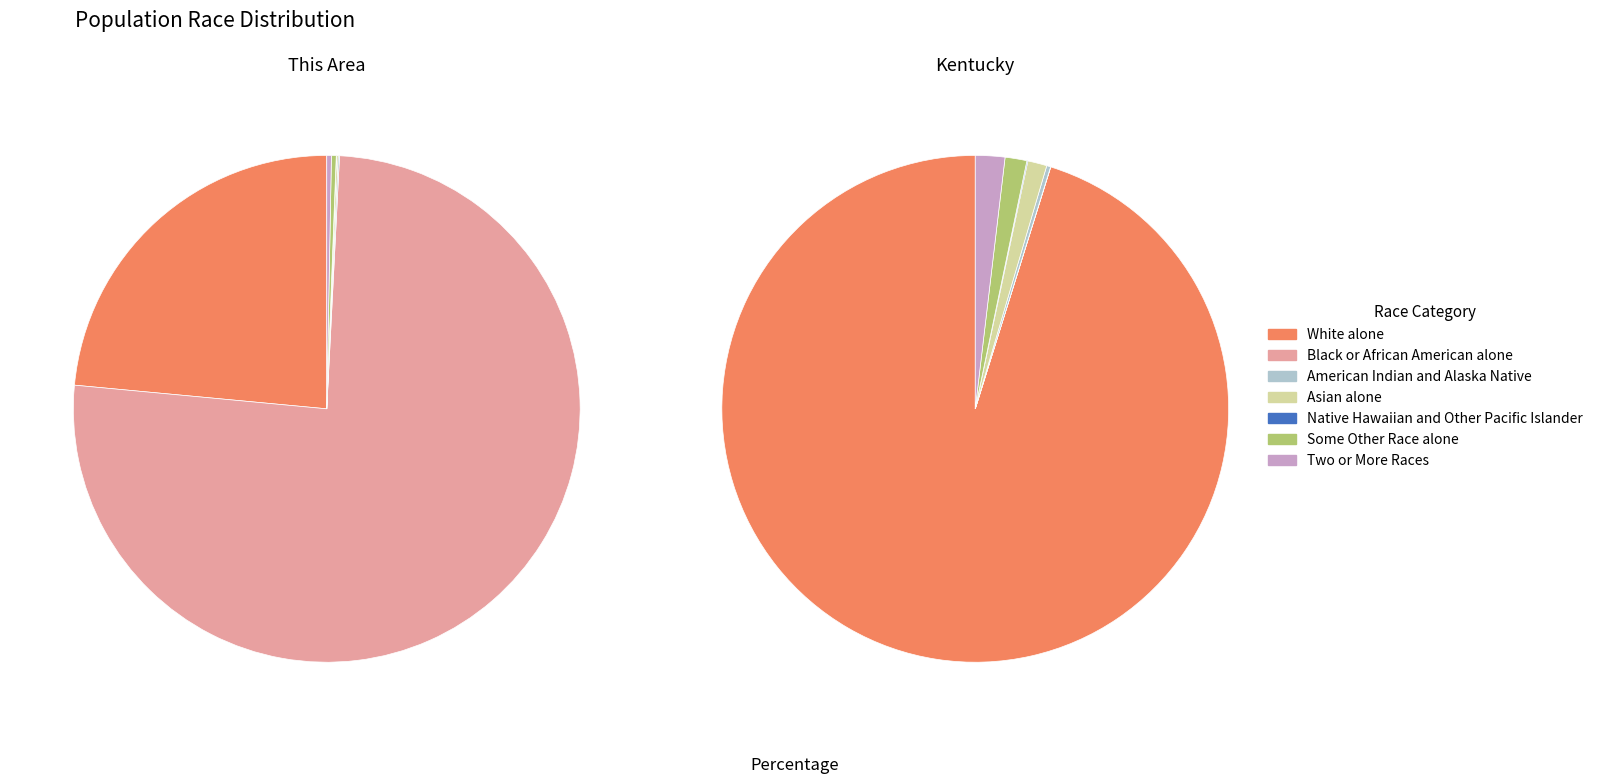

At Native Hawaiian and Other Pacific Islander, list the series in order from smallest to largest.

This Area, Kentucky